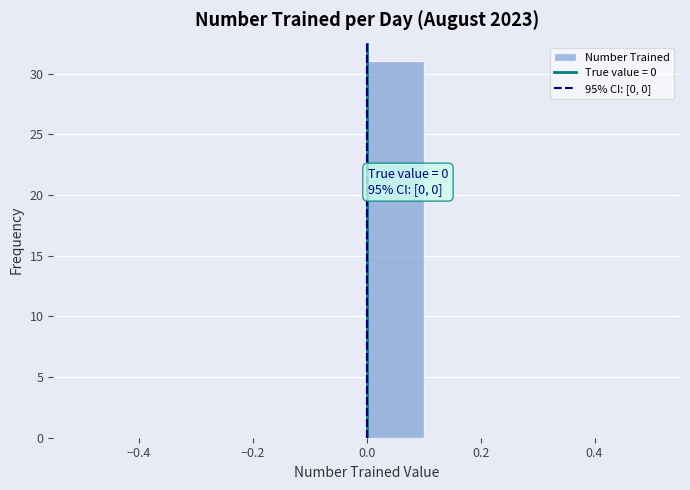

Over which range of the x-axis is the bar tallest?

0.0 to 0.1